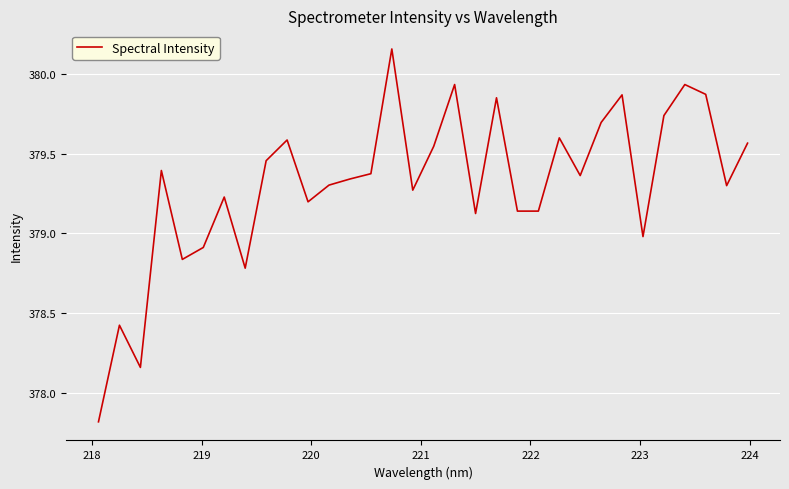

What is the difference between the maximum and minimum values?

2.3